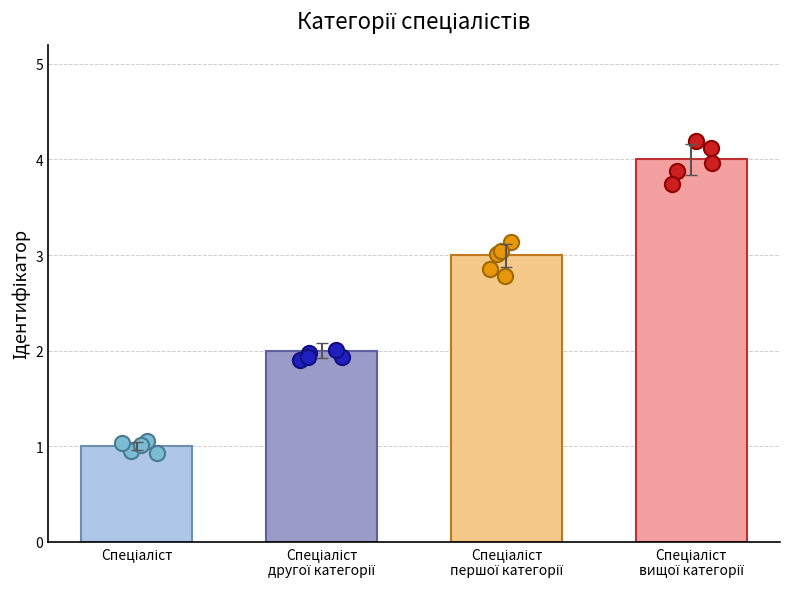

Which has a higher value, Спеціаліст
першої категорії or Спеціаліст?

Спеціаліст
першої категорії